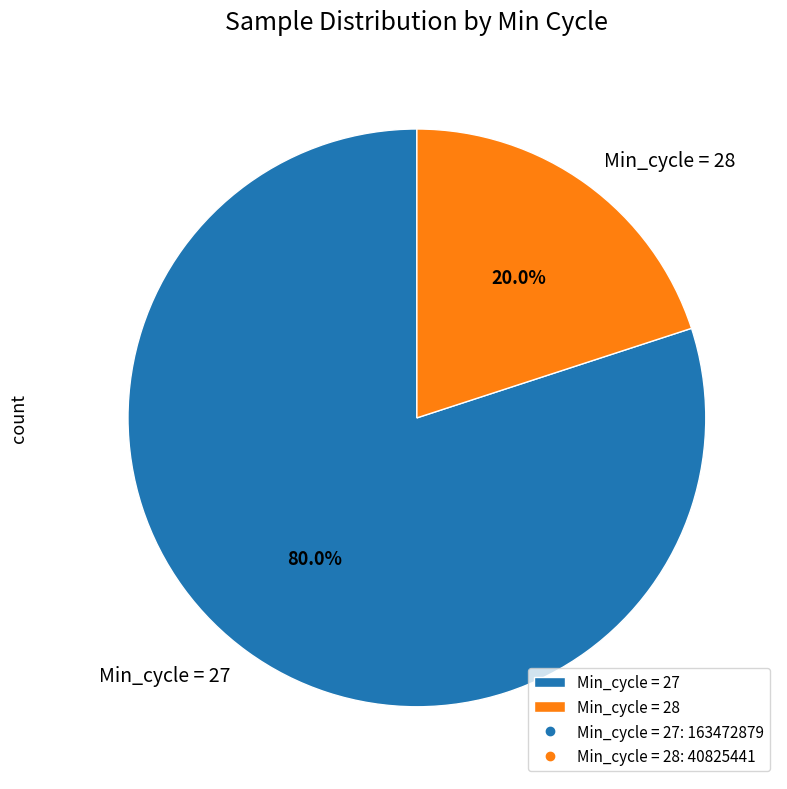

Which category accounts for the majority?

Min_cycle = 27